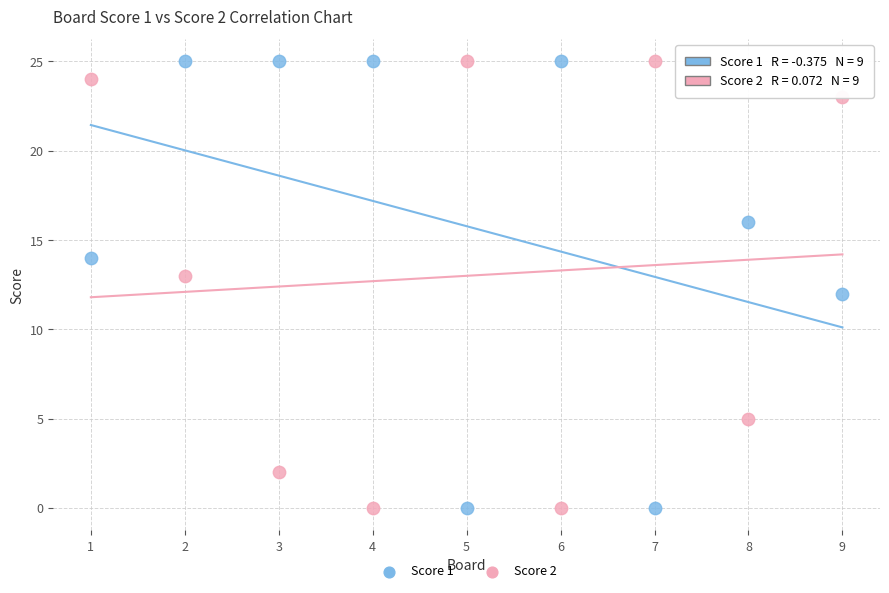

What are all the series names shown in the legend?

Score 1, Score 2